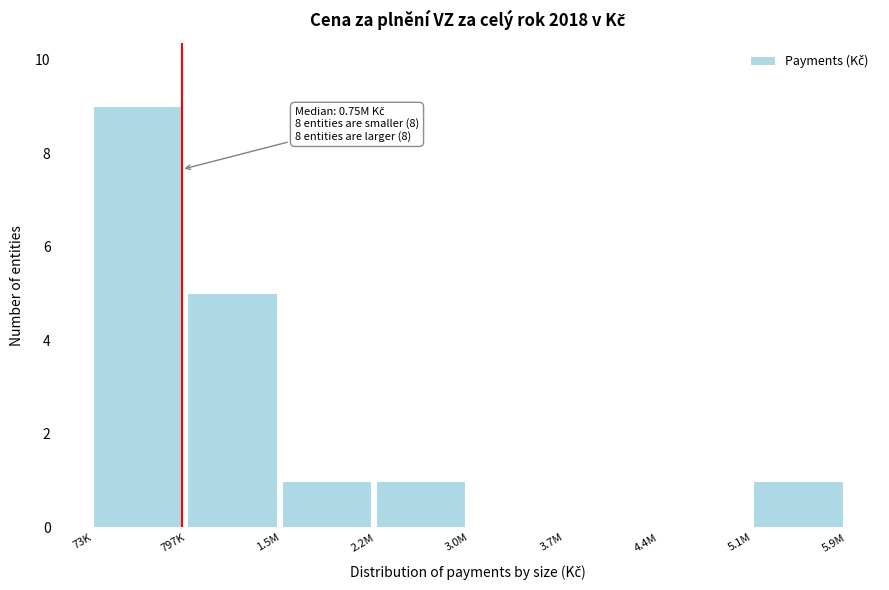

Reading left to right, transcribe all the data shown in this chart.

73K=9	797K=5	1.5M=1	2.2M=1	3.0M=0	3.7M=0	4.4M=0	5.1M=1